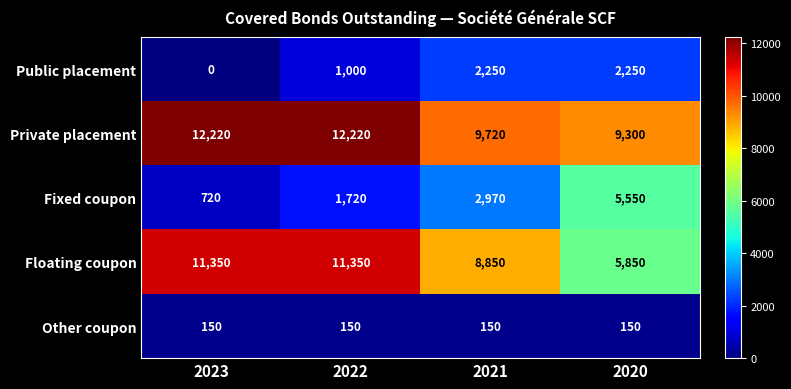

At which category does the chart reach its minimum across all series?

2023